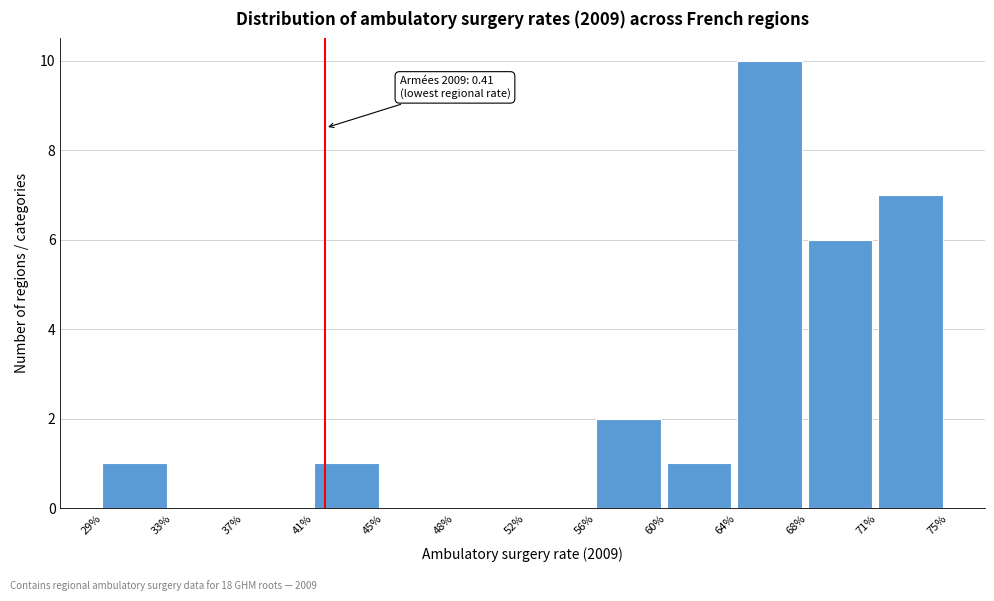

Reading left to right, what are all the values shown in this chart?

29%=1	33%=0	37%=0	41%=1	45%=0	48%=0	52%=0	56%=2	60%=1	64%=10	68%=6	71%=7